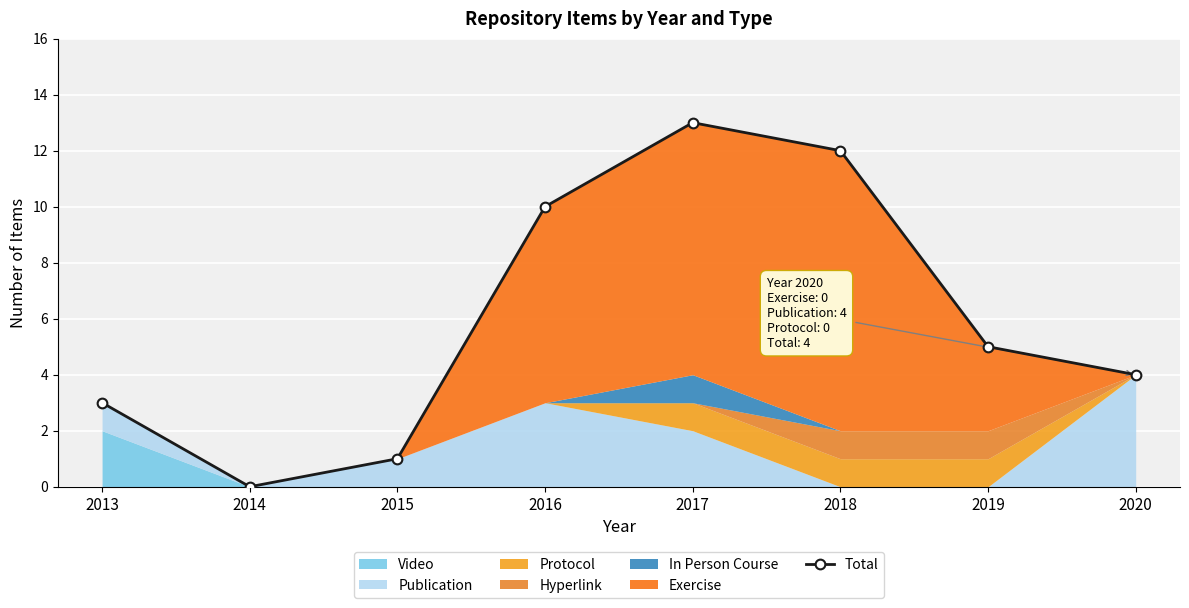

What is the ratio of the value at 2018 to the value at 2020?

3.0